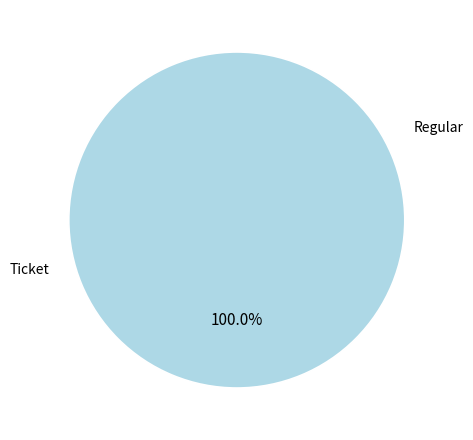

How many slices are in this pie chart?

2